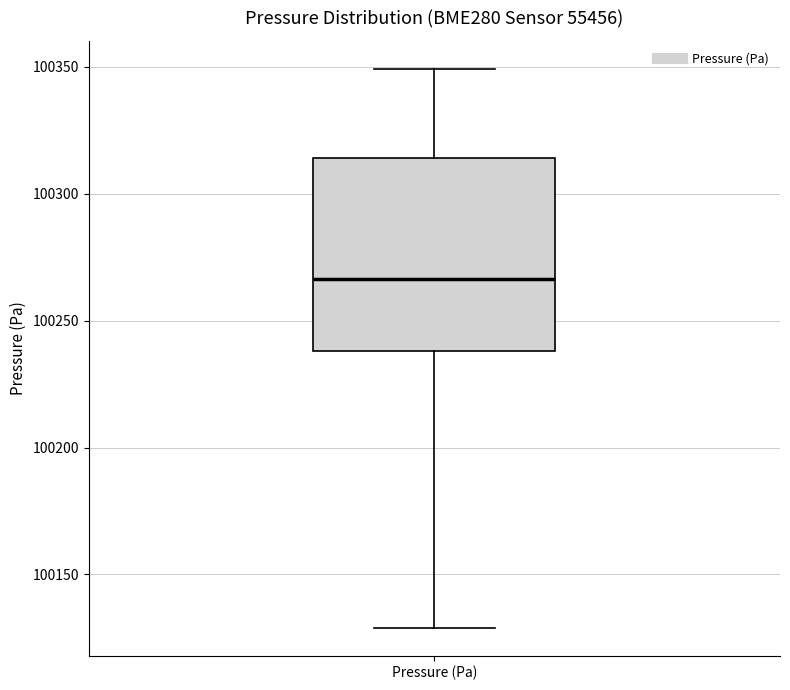

Read this box plot against the y-axis: the position of the median line, the range covered by the box, and the ends of both whiskers. The values are not printed on the chart, so give them approximately, as read against the axis.

median 100265, box 100240 to 100315, whiskers 100130 to 100350